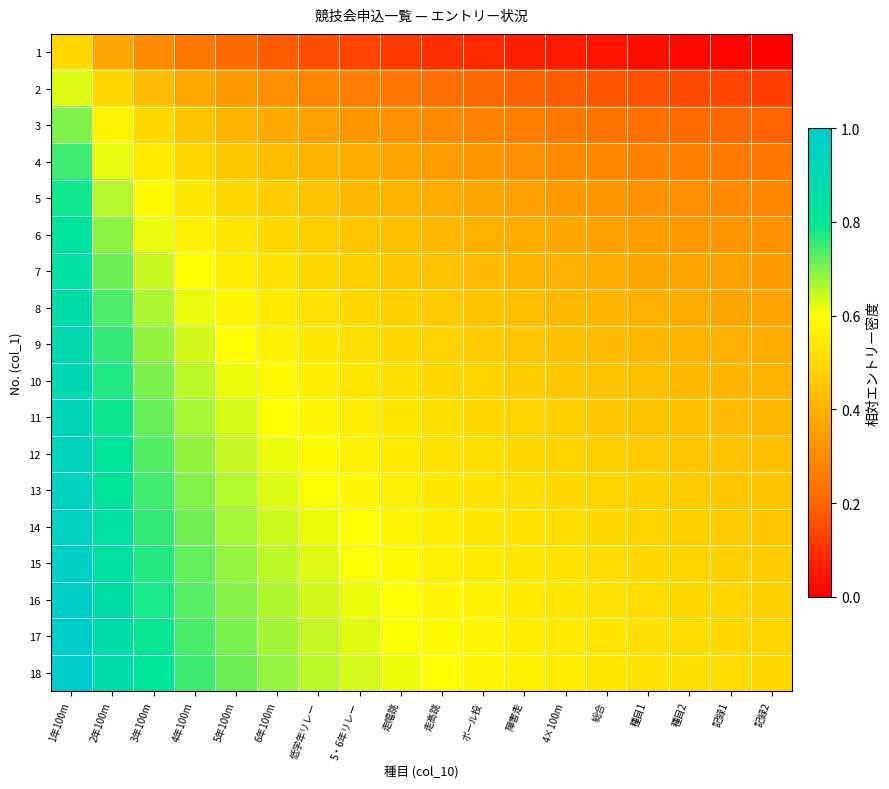

Which series has the largest total across all categories?

18